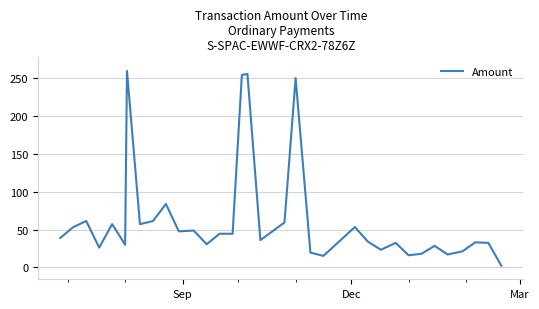

Does the chart have visible grid lines?

Yes